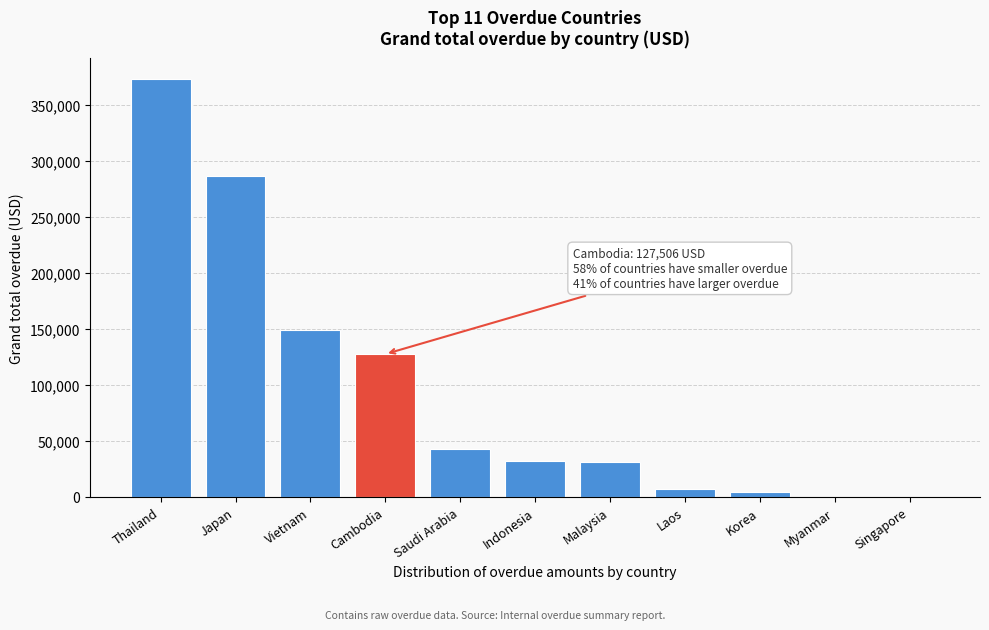

What is the ratio of the value at Vietnam to the value at Saudi Arabia?

3.5